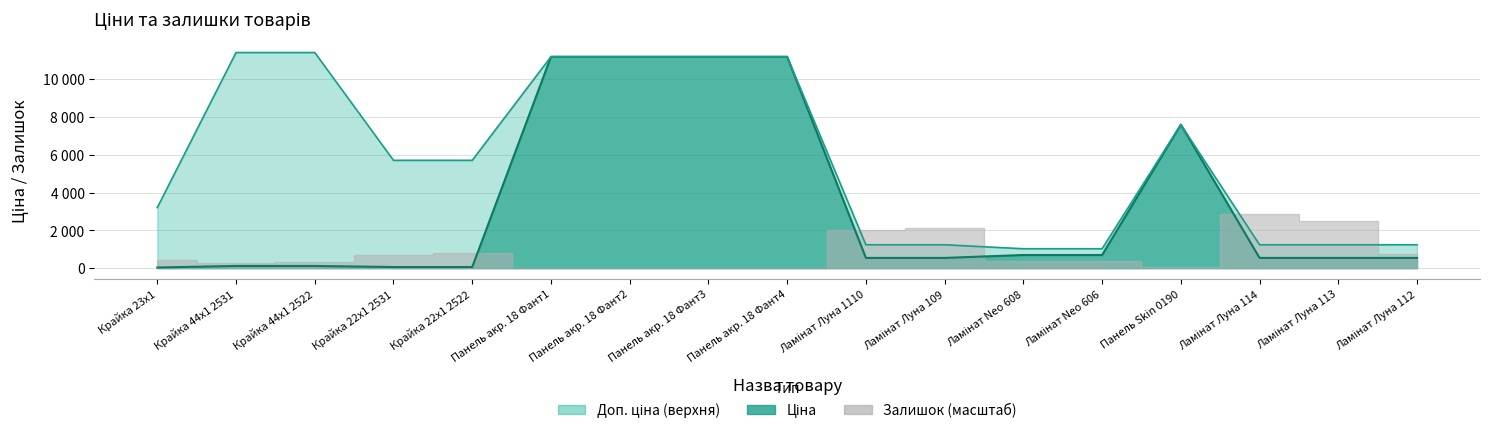

What is the average value of the Доп. ціна series?

5765.3